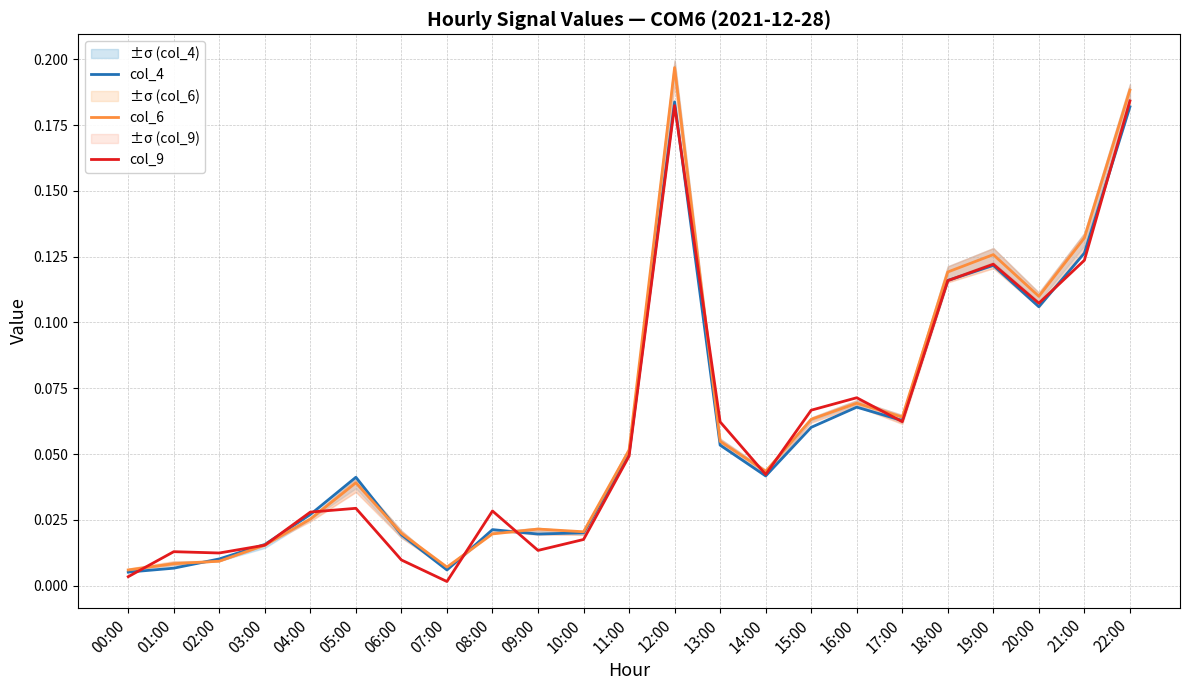

Reading left to right, list all the values displayed in this chart.

col_4: 00:00=0.0	01:00=0.0	02:00=0.0	03:00=0.0	04:00=0.0	05:00=0.0	06:00=0.0	07:00=0.0	08:00=0.0	09:00=0.0	10:00=0.0	11:00=0.1	12:00=0.2	13:00=0.1	14:00=0.0	15:00=0.1	16:00=0.1	17:00=0.1	18:00=0.1	19:00=0.1	20:00=0.1	21:00=0.1	22:00=0.2
col_6: 00:00=0.0	01:00=0.0	02:00=0.0	03:00=0.0	04:00=0.0	05:00=0.0	06:00=0.0	07:00=0.0	08:00=0.0	09:00=0.0	10:00=0.0	11:00=0.1	12:00=0.2	13:00=0.1	14:00=0.0	15:00=0.1	16:00=0.1	17:00=0.1	18:00=0.1	19:00=0.1	20:00=0.1	21:00=0.1	22:00=0.2
col_9: 00:00=0.0	01:00=0.0	02:00=0.0	03:00=0.0	04:00=0.0	05:00=0.0	06:00=0.0	07:00=0.0	08:00=0.0	09:00=0.0	10:00=0.0	11:00=0.0	12:00=0.2	13:00=0.1	14:00=0.0	15:00=0.1	16:00=0.1	17:00=0.1	18:00=0.1	19:00=0.1	20:00=0.1	21:00=0.1	22:00=0.2